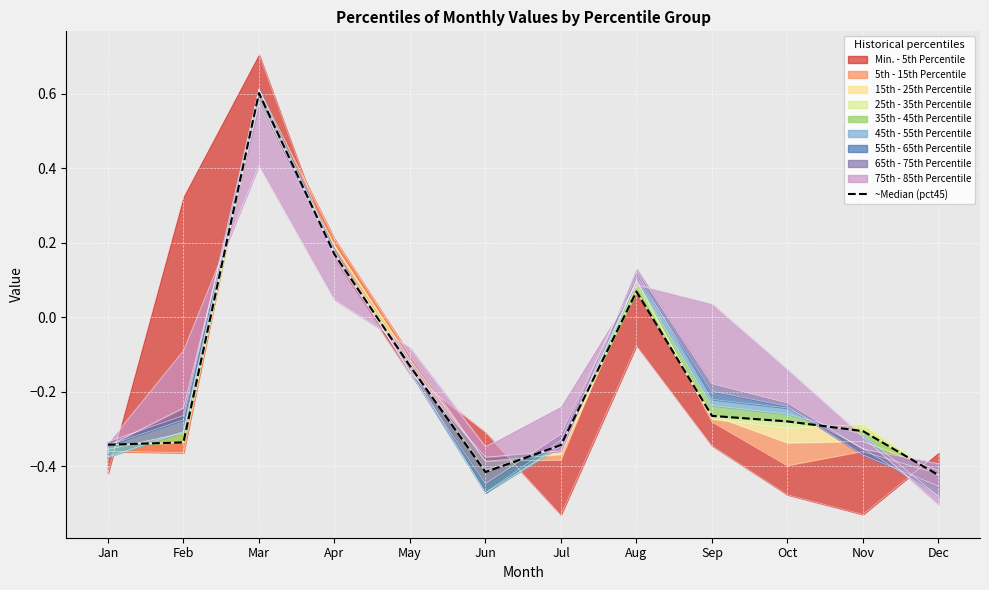

What is the value of the 11th point from the left?

-0.3